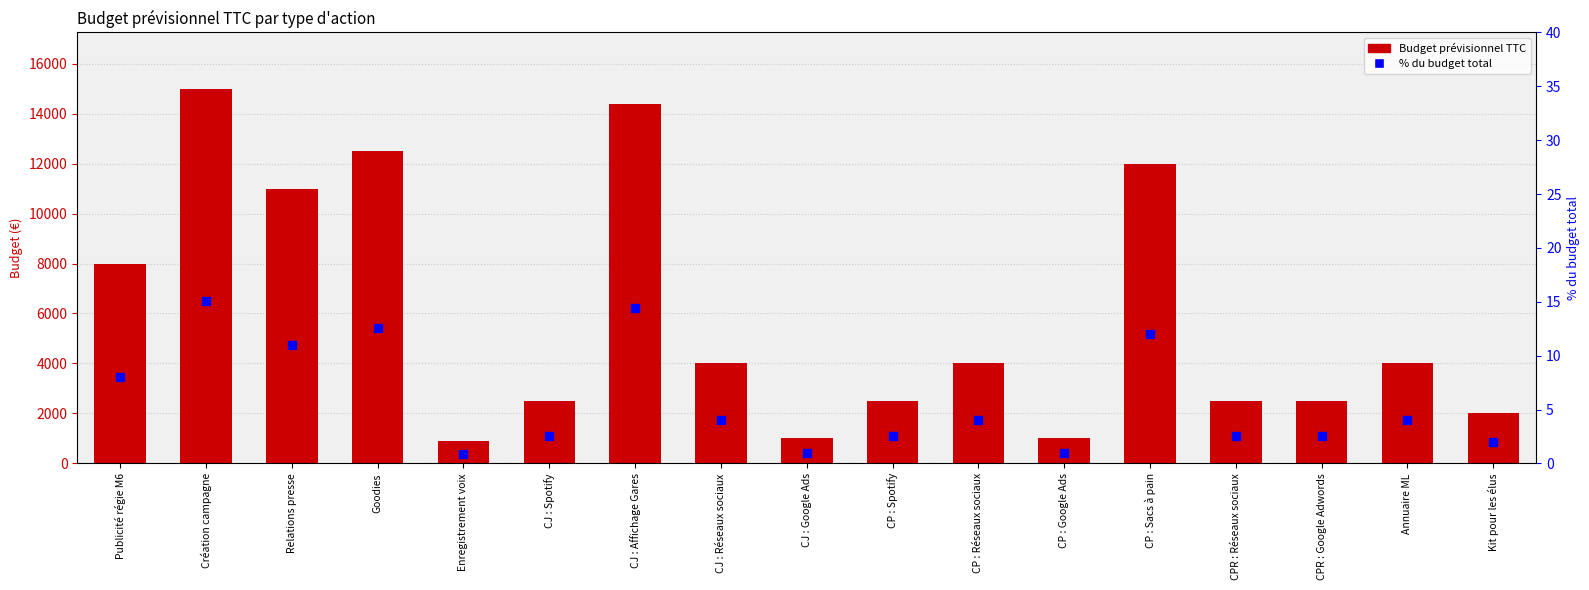

Which series reaches the maximum Y coordinate?

Budget prévisionnel TTC